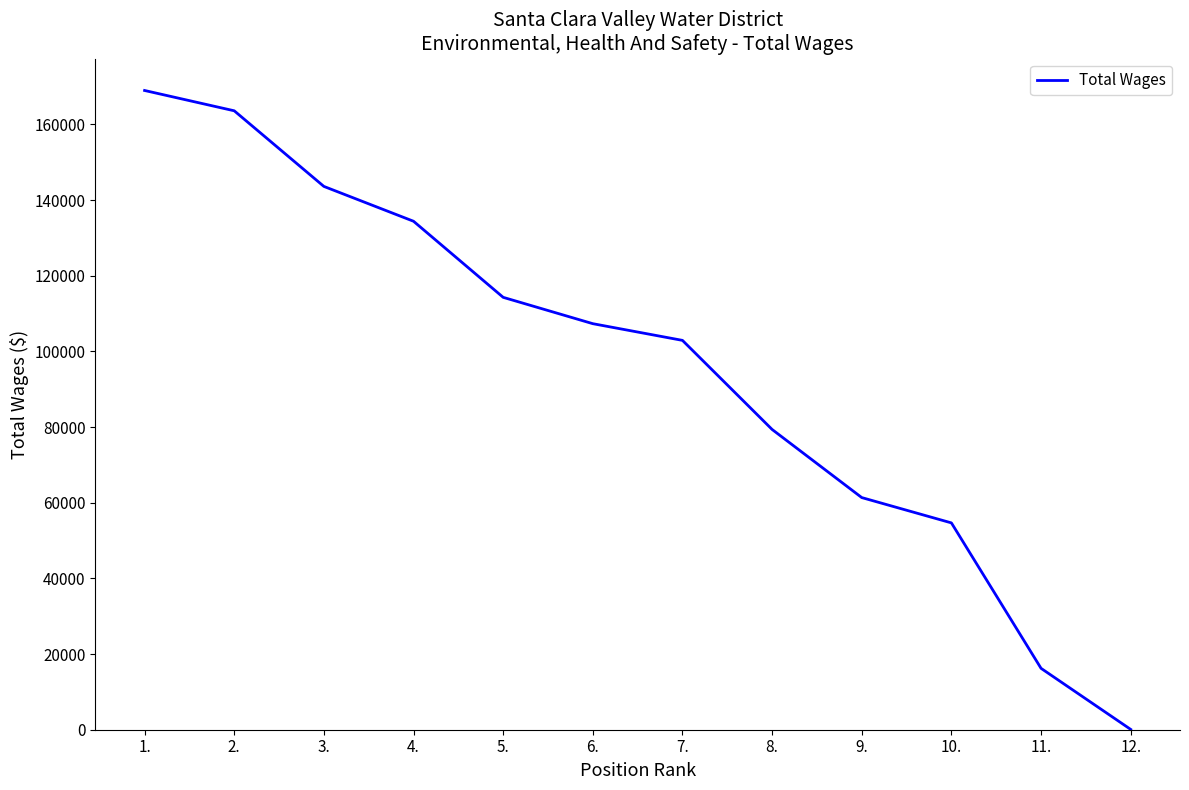

Count the number of categories in the chart.

12